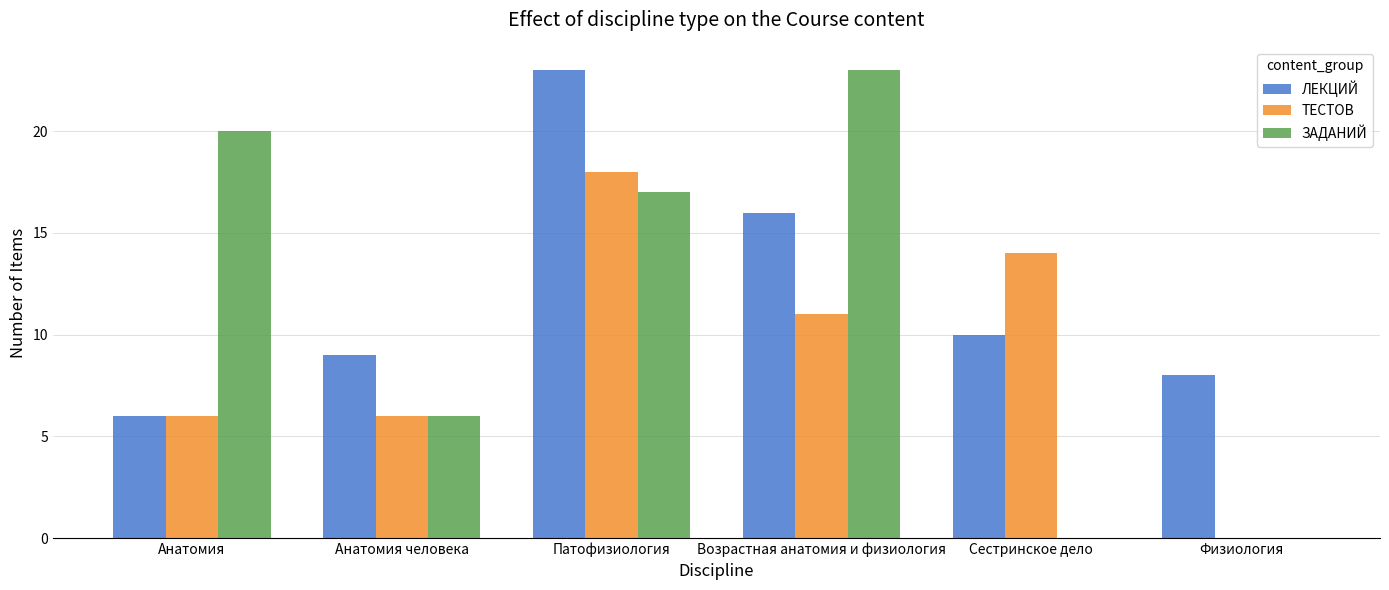

Which series changed the most between Анатомия человека and Возрастная анатомия и физиология?

ЗАДАНИЙ